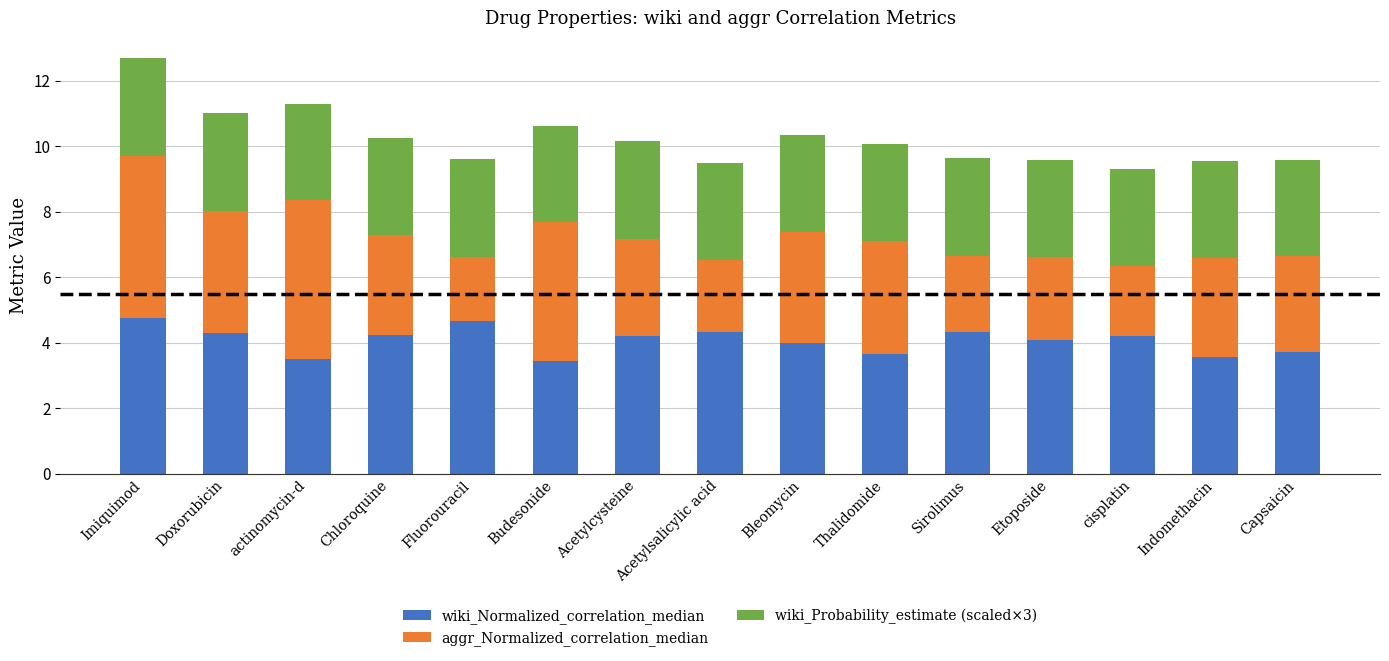

The wiki_Normalized_correlation_median series shows 6.6 at Bleomycin. True or false?

False